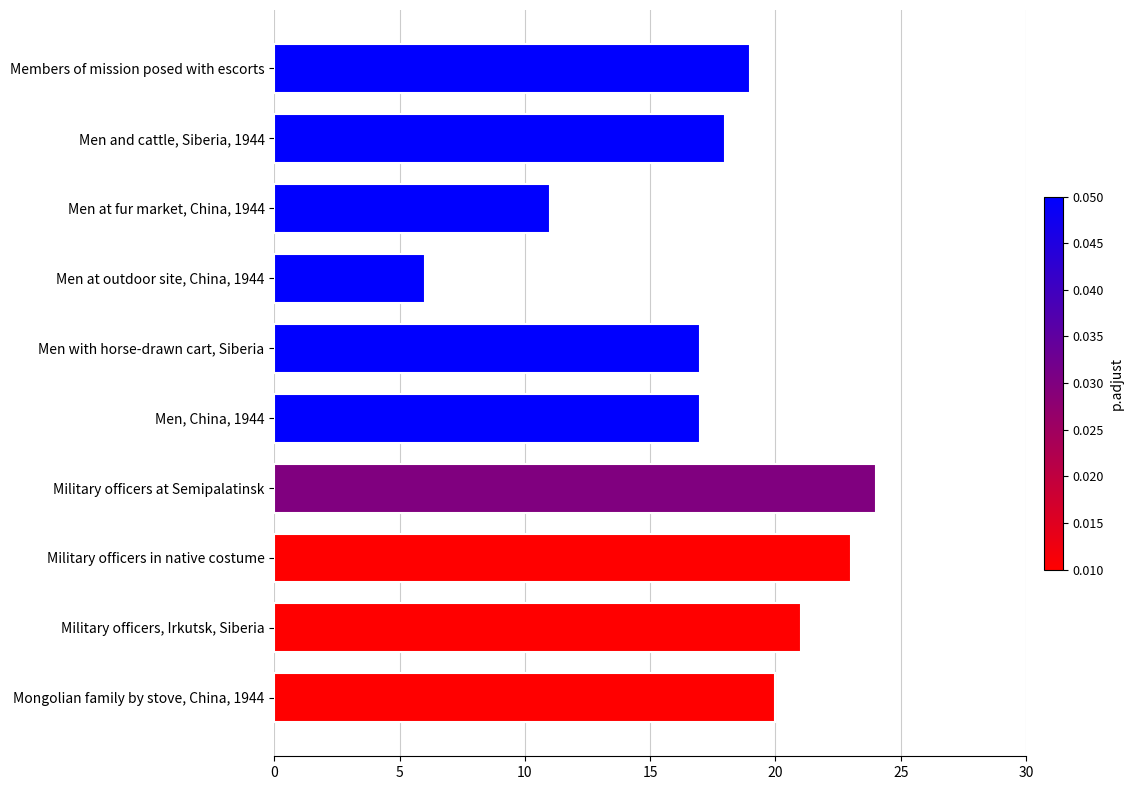

The value at Men and cattle, Siberia, 1944 is 18. True or false?

True